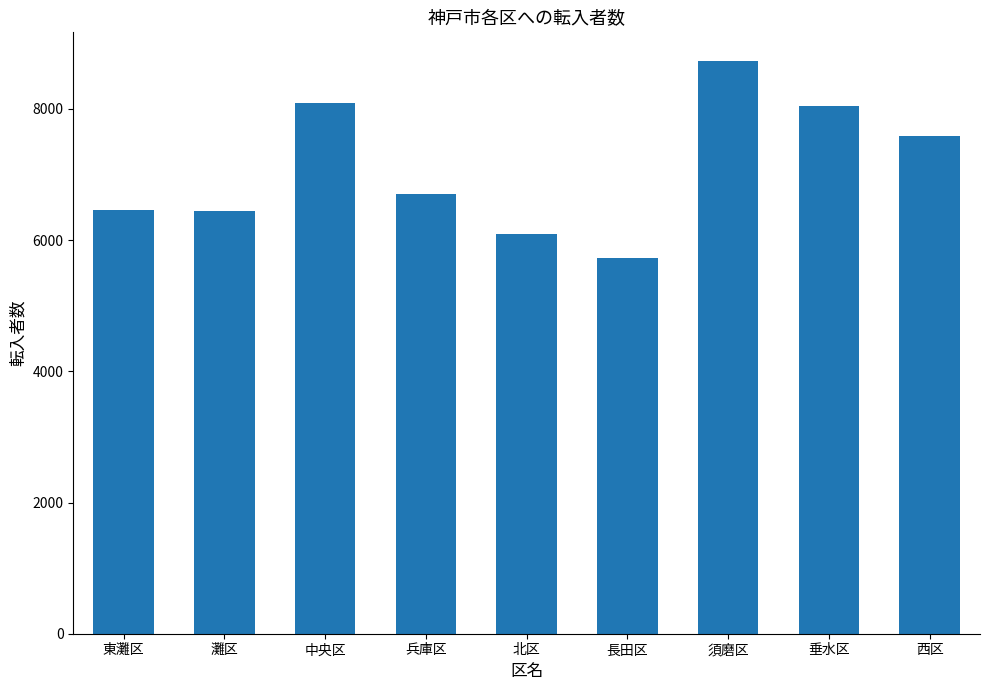

Which has a higher value, 長田区 or 須磨区?

須磨区